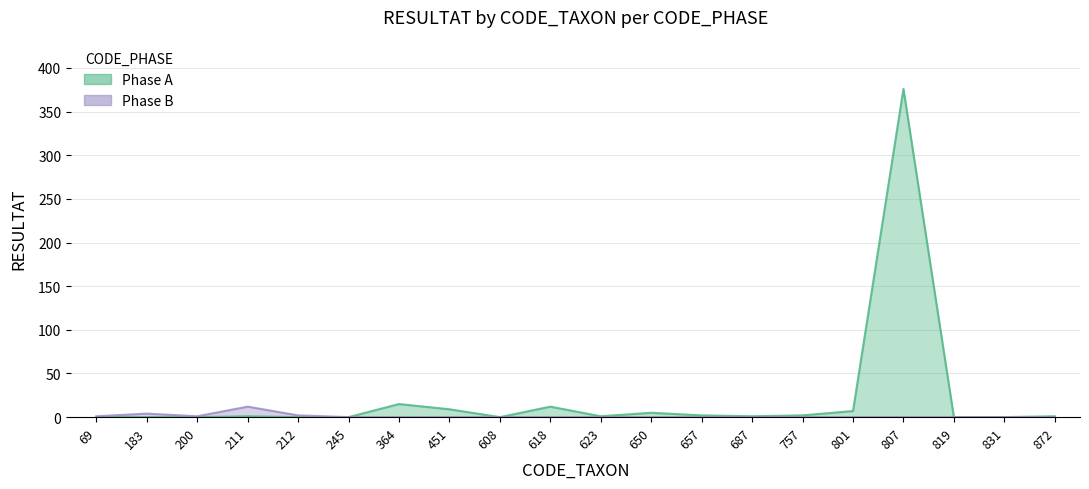

How many interior local valleys does the Phase A series have?

3